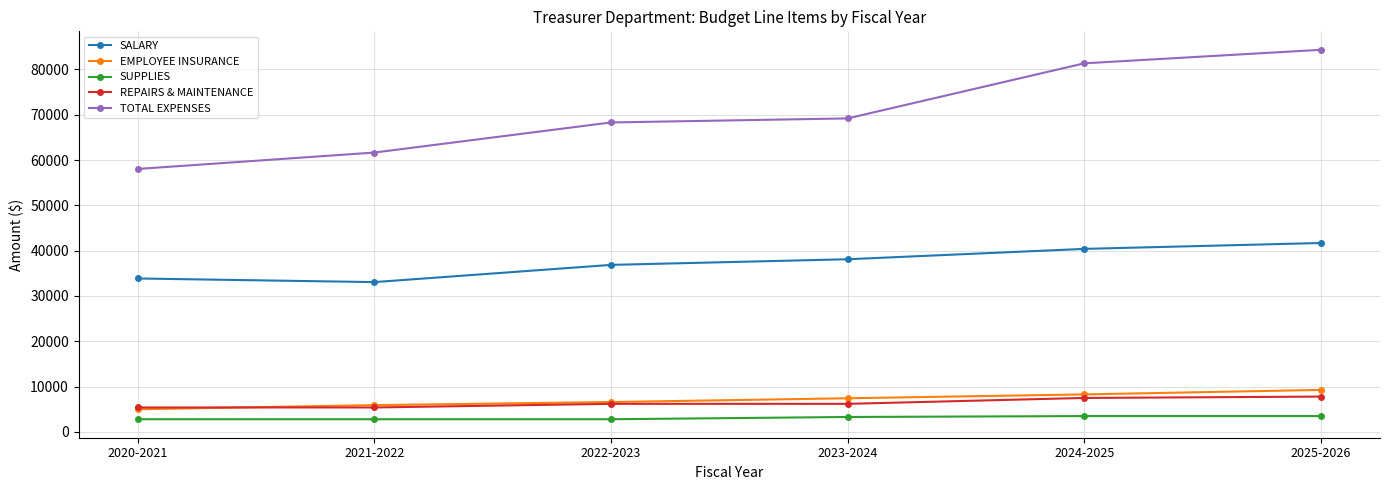

What is the maximum value for SUPPLIES?

3500.0